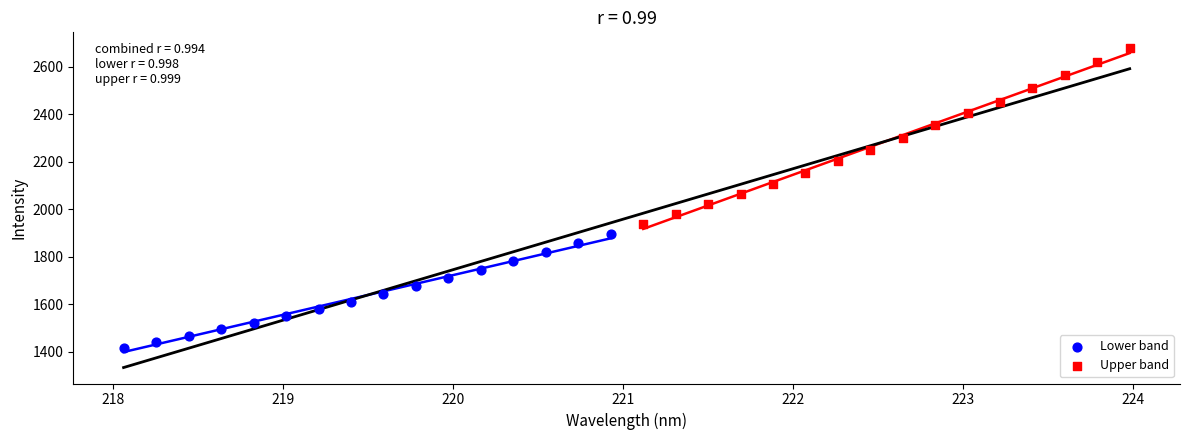

Which series reaches the minimum Y coordinate?

Lower band